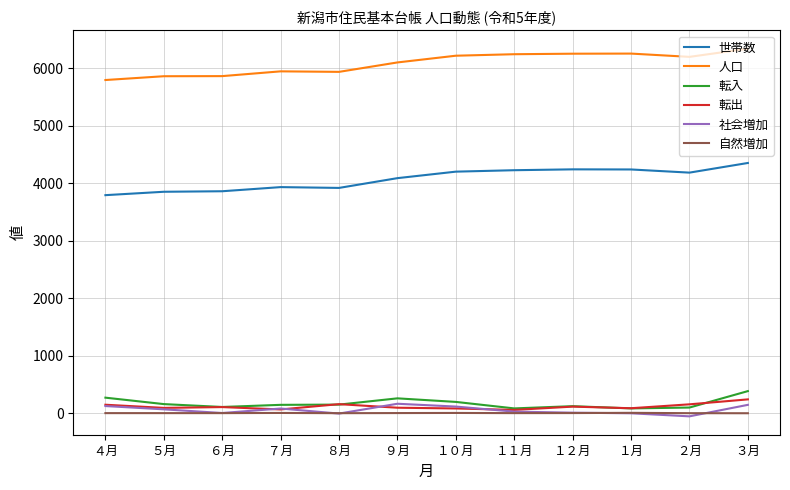

Which series has the largest total across all categories?

人口